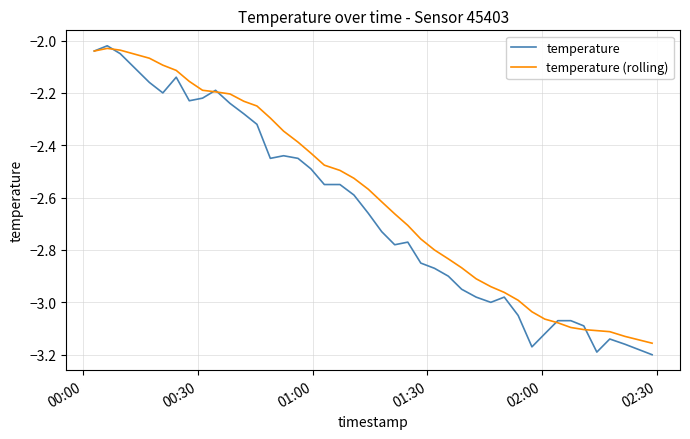

Which series has the largest range (max minus min)?

temperature